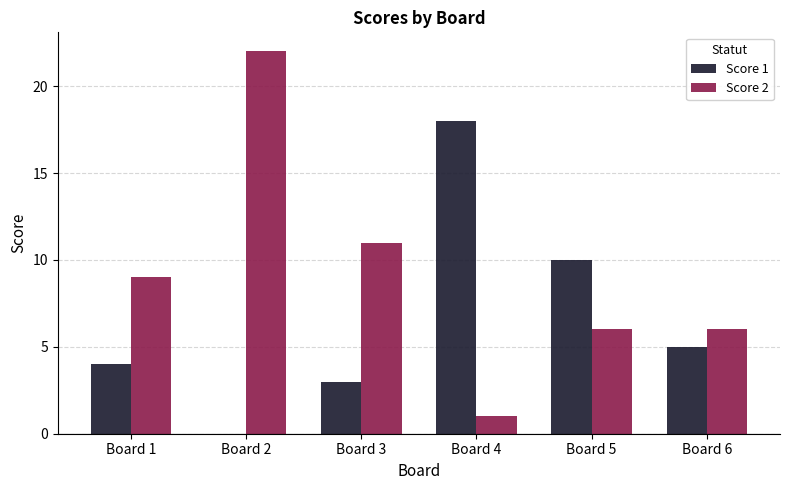

What is the total value across all series at Board 6?

11